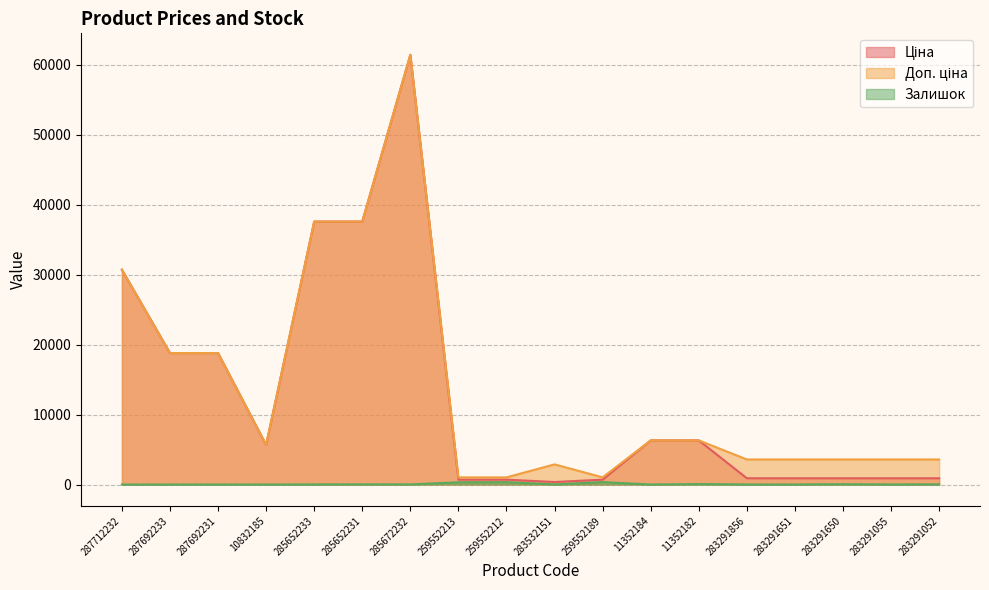

Rank the categories by Залишок value from highest to lowest.

259552189, 259552212, 259552213, 11352182, 283291650, 283291052, 285652231, 285672232, 283532151, 285652233, 283291055, 283291856, 283291651, 10832185, 11352184, 287712232, 287692233, 287692231